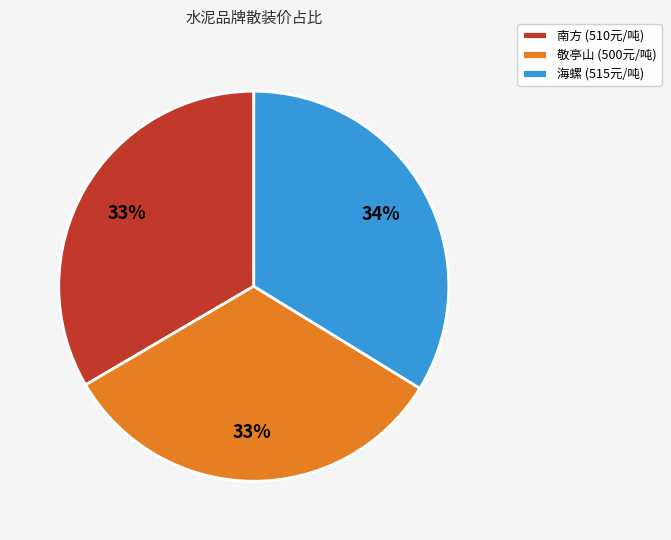

Is it true that 南方 is 48% of the pie?

False